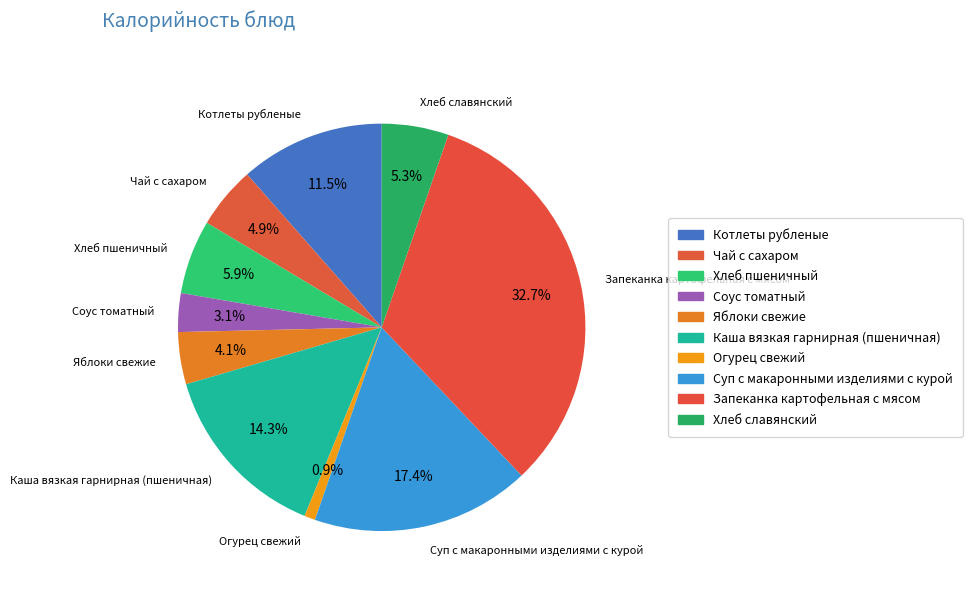

To the nearest percent, what is the combined percentage of Котлеты рубленые and Запеканка картофельная с мясом?

44%